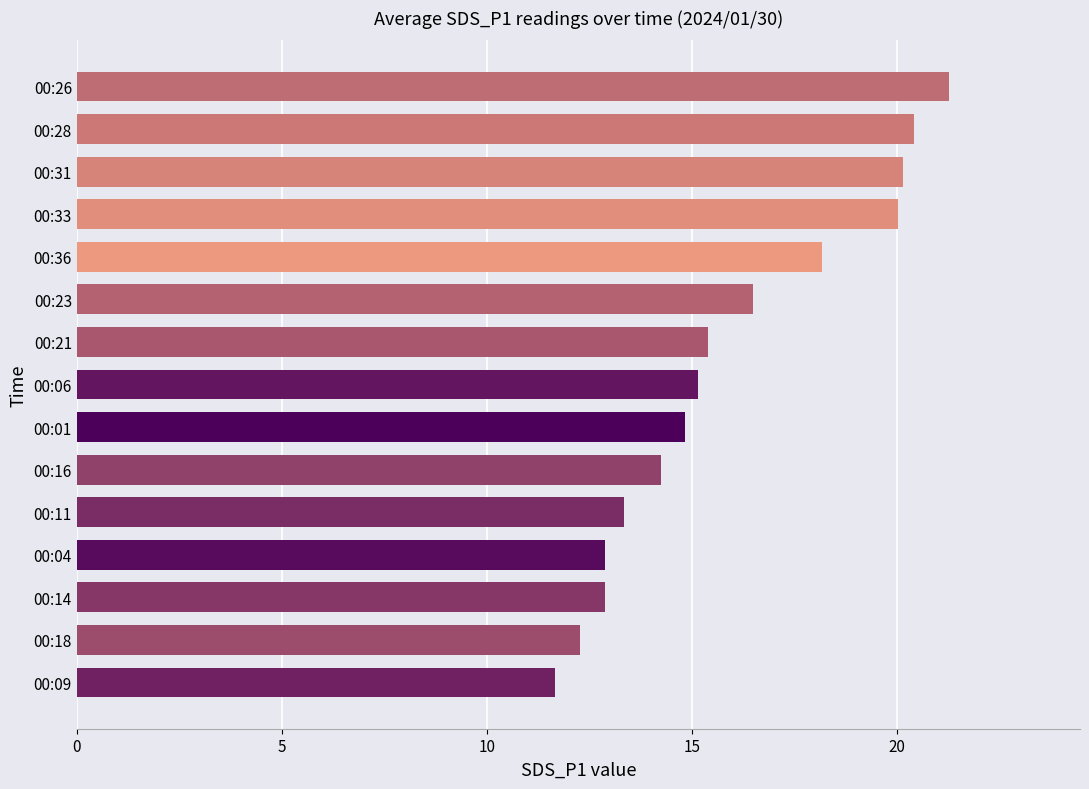

At which category does the chart reach its peak across all series?

00:26